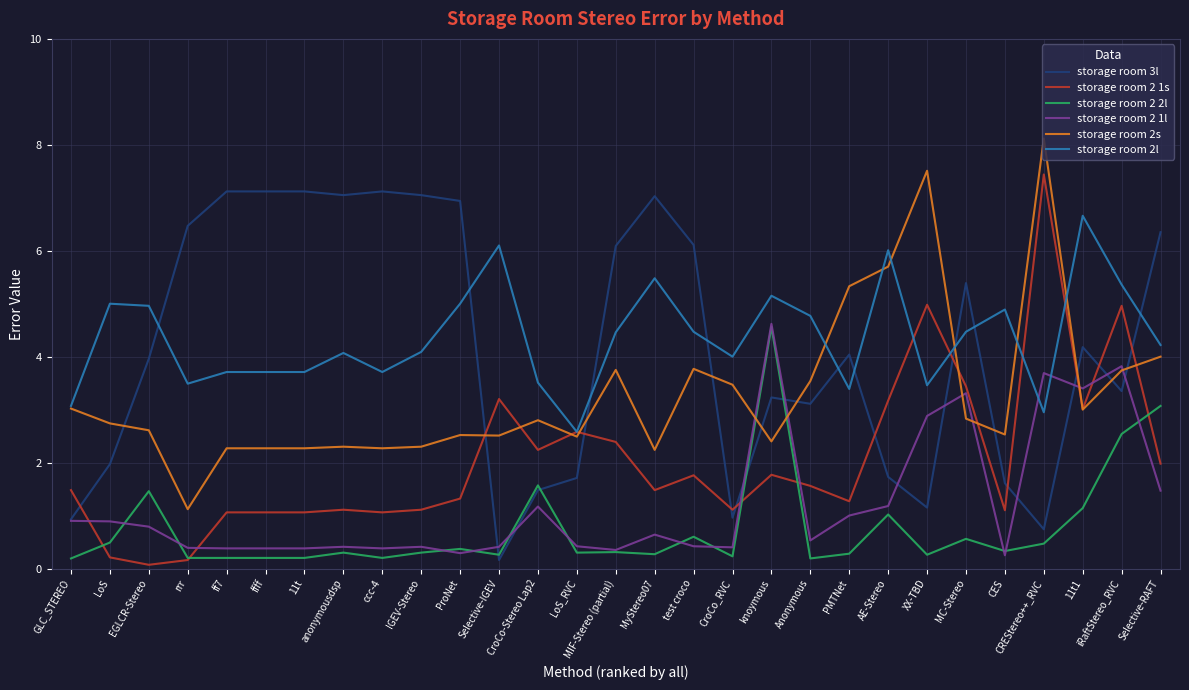

The storage room 2s series shows 8.1 at CREStereo++_RVC. True or false?

True